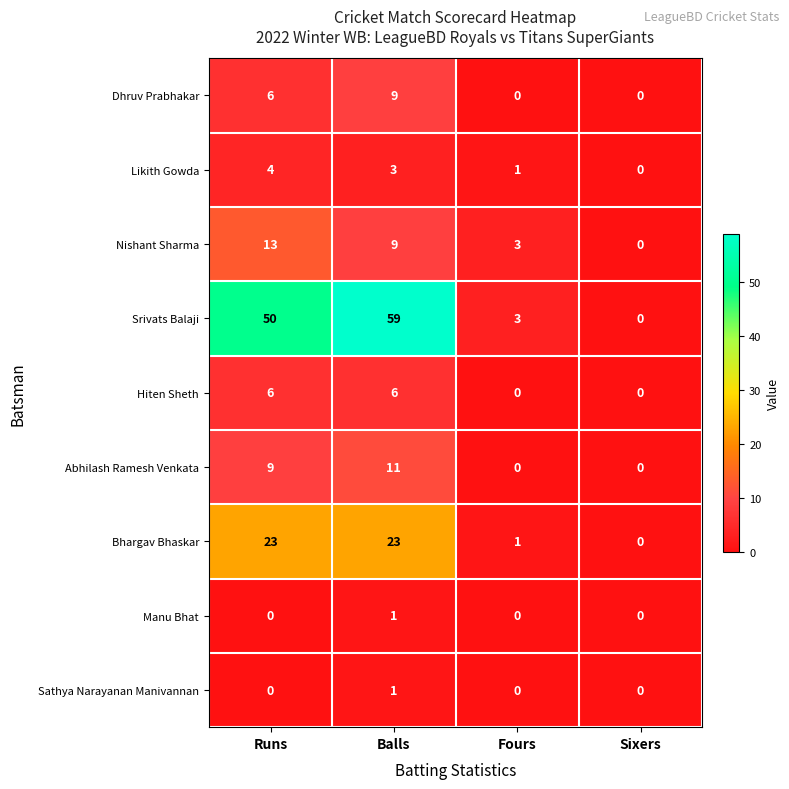

Is it true that Srivats Balaji equals 0 at Sixers?

True